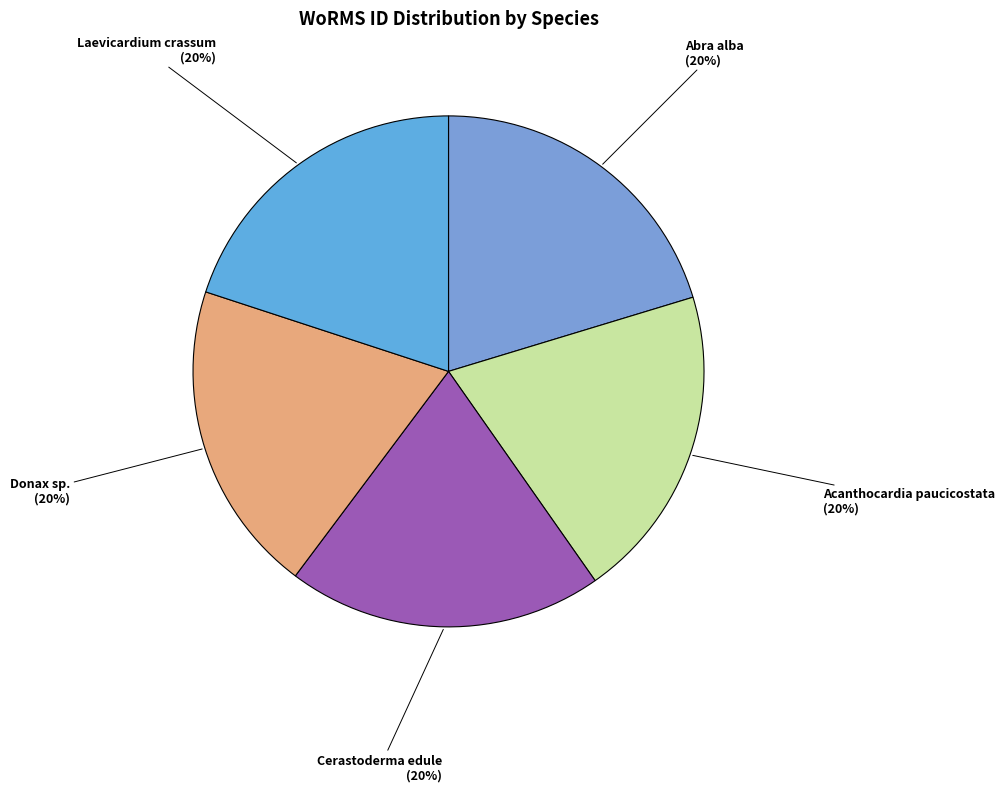

Which category has the biggest portion of the pie?

Abra alba (141433)